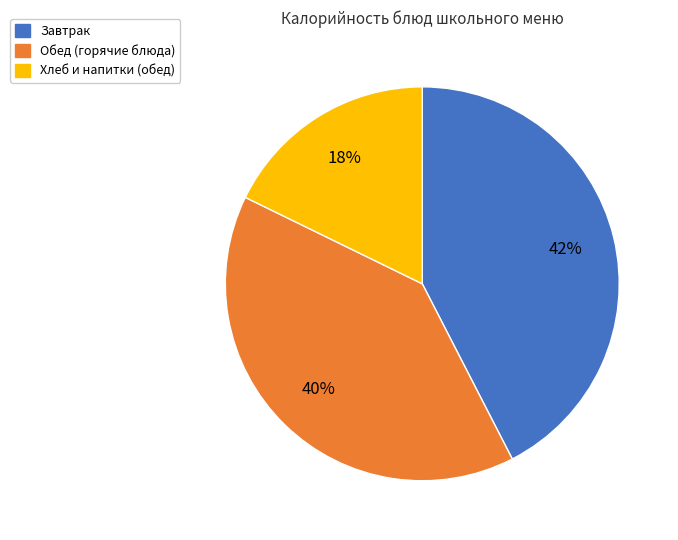

Which slice is the largest?

Завтрак